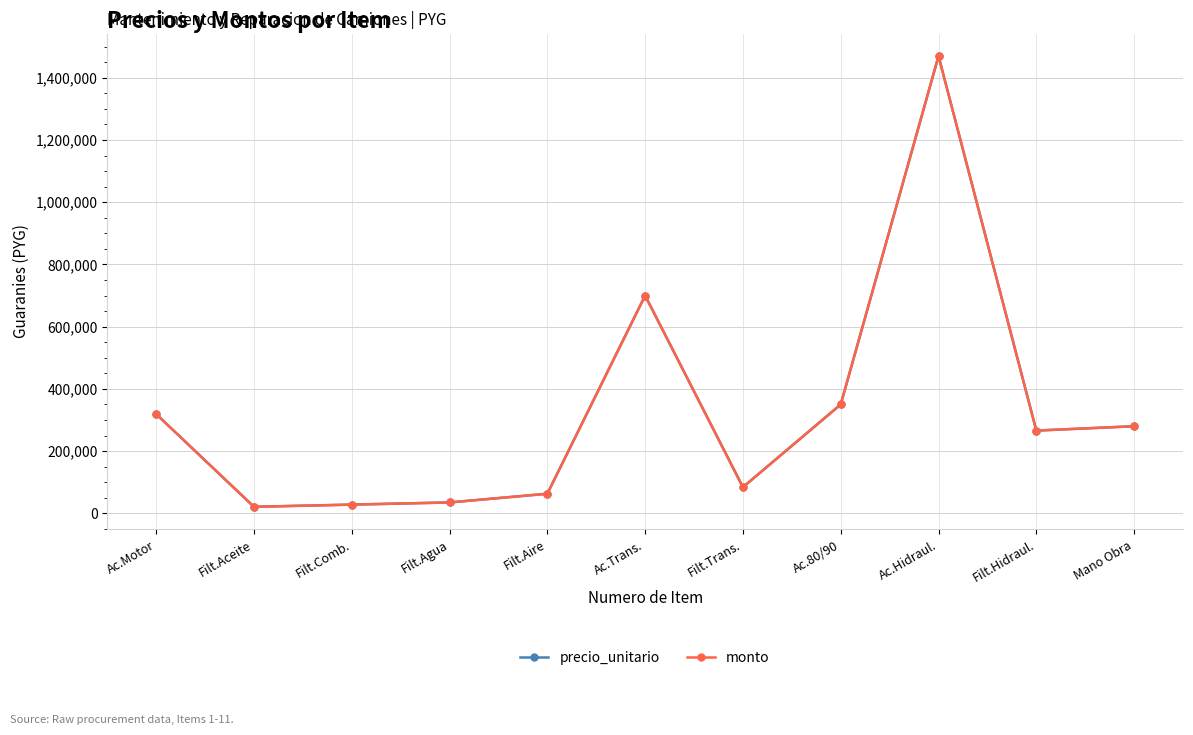

Is this an area chart (filled region under the line)?

No